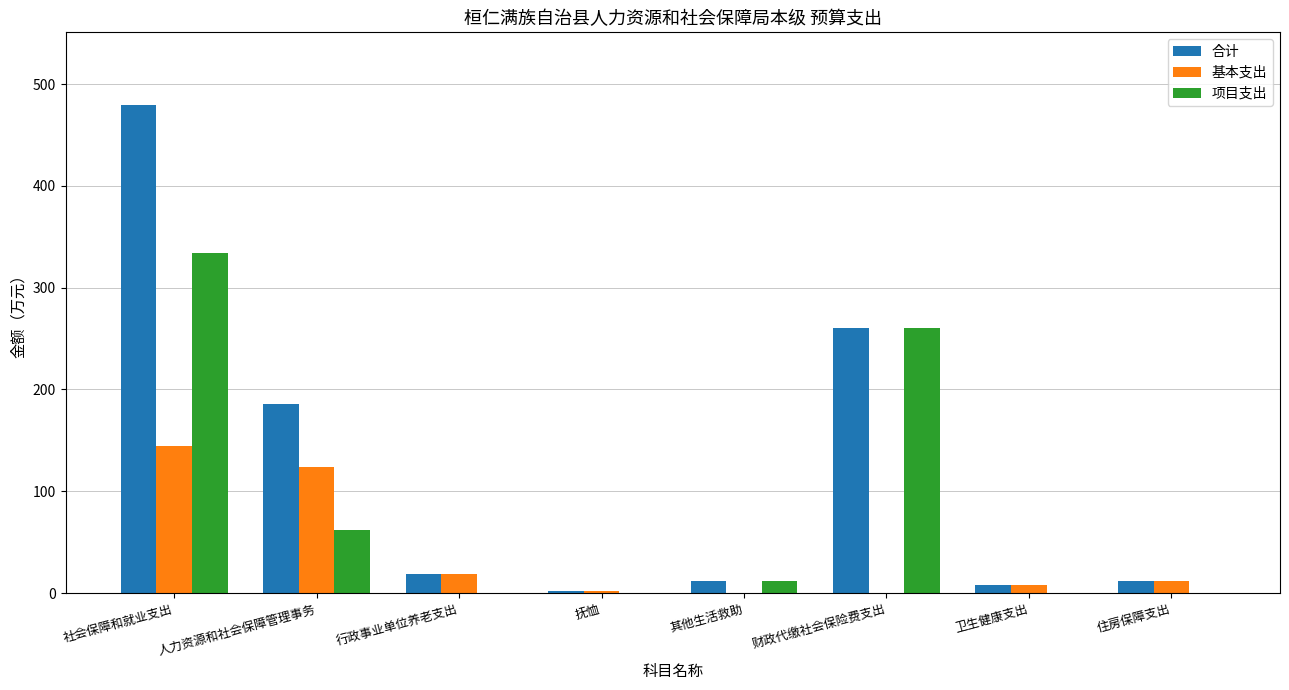

Is it true that 基本支出 equals 12.1 at 住房保障支出?

True